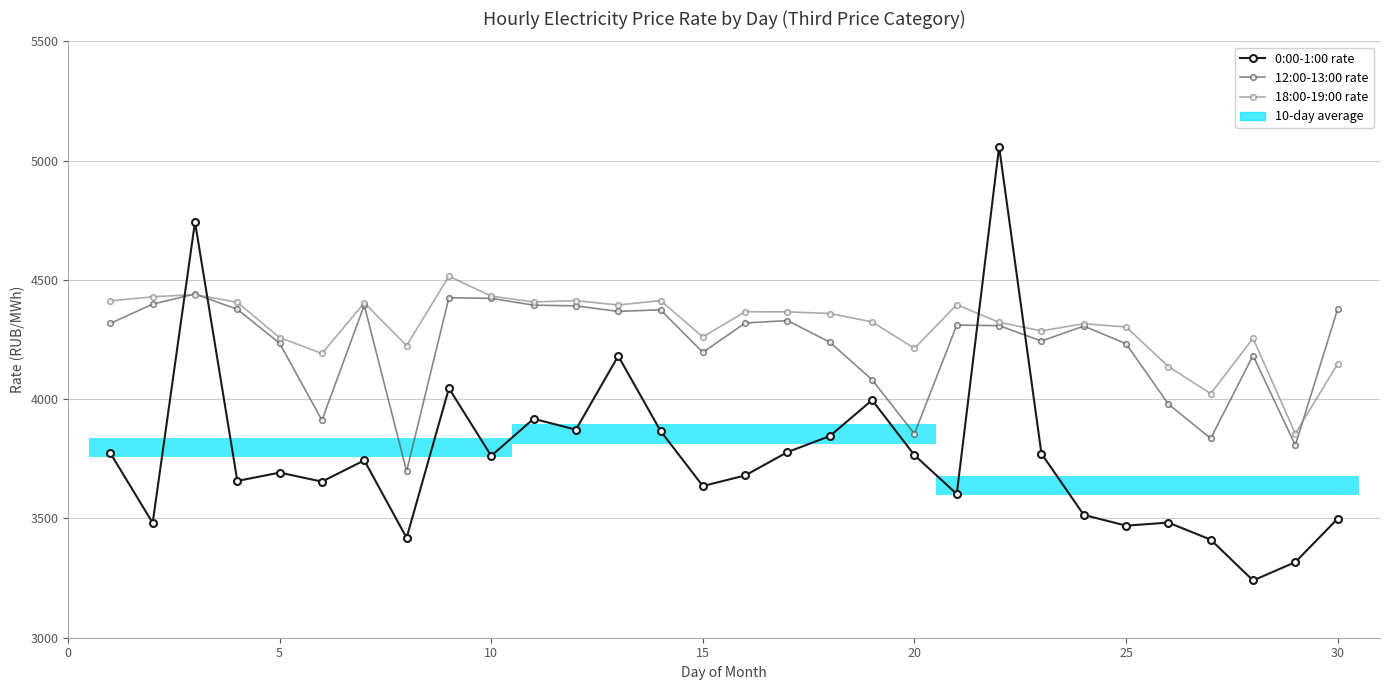

The 12:00-13:00 rate series shows 4440.9 at 10. True or false?

True